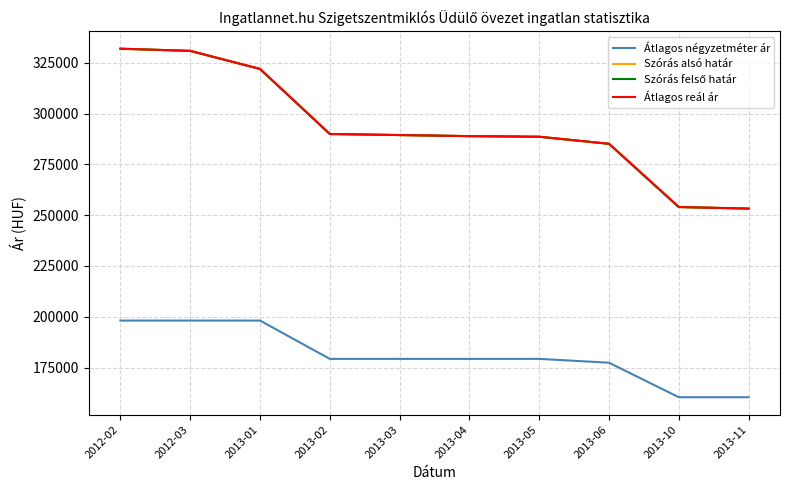

Where is Átlagos négyzetméter ár nearest to the value 179235?

2013-02